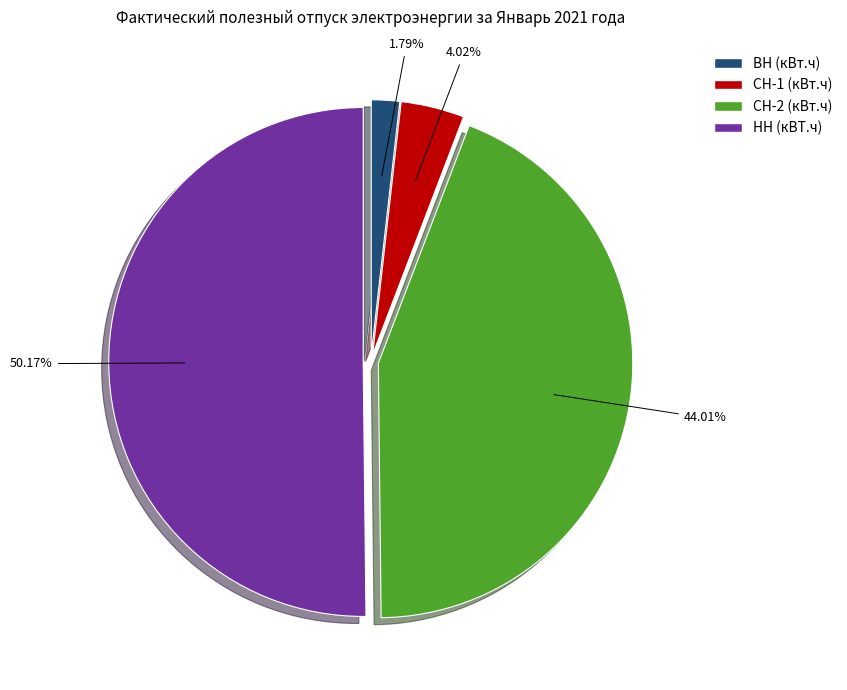

Rank the categories by value from lowest to highest.

ВН (кВт.ч), СН-1 (кВт.ч), СН-2 (кВт.ч), НН (кВТ.ч)